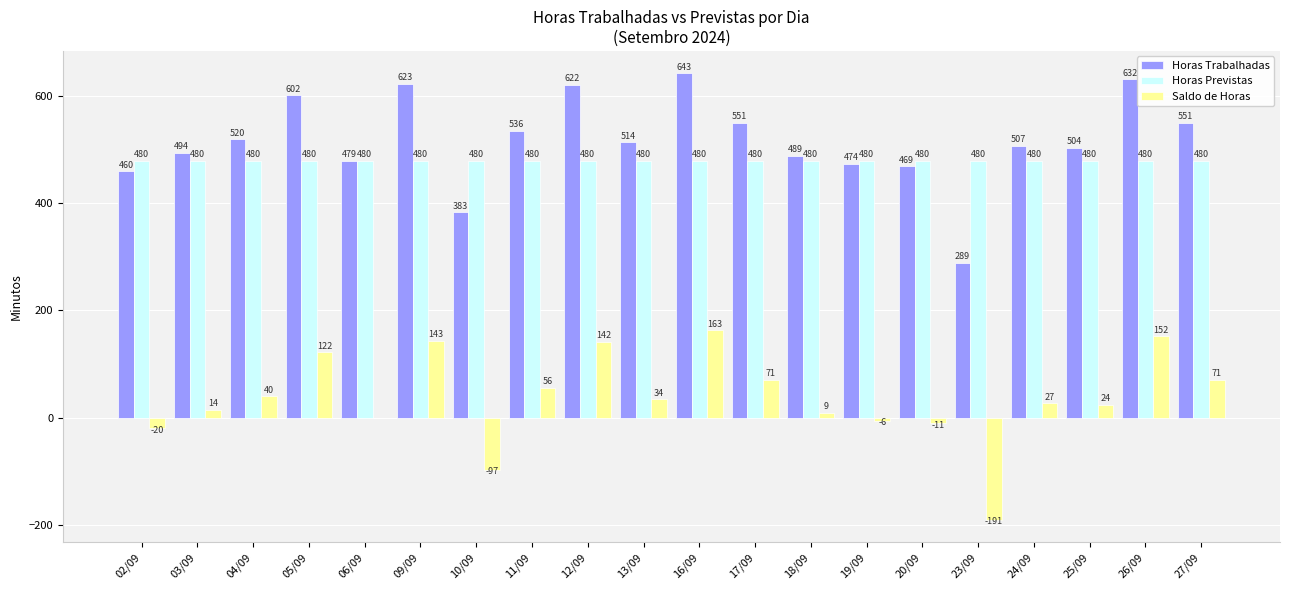

Reading left to right, what are all the values shown in this chart?

Horas Trabalhadas: 460	494	520	602	479	623	383	536	622	514	643	551	489	474	469	289	507	504	632	551
Horas Previstas: 480	480	480	480	480	480	480	480	480	480	480	480	480	480	480	480	480	480	480	480
Saldo de Horas: -20	14	40	122	-1	143	-97	56	142	34	163	71	9	-6	-11	-191	27	24	152	71